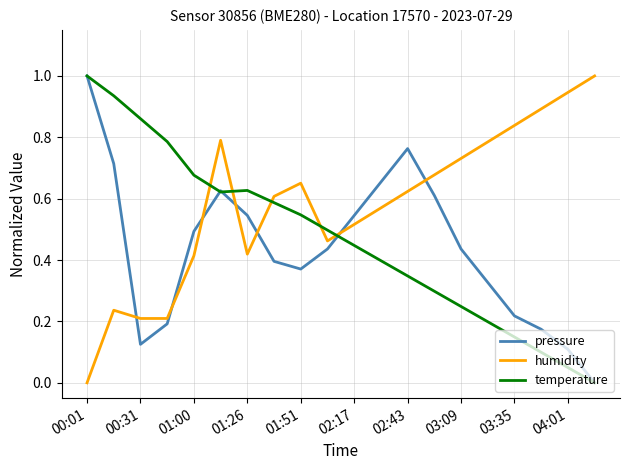

What are all the series names shown in the legend?

pressure, humidity, temperature